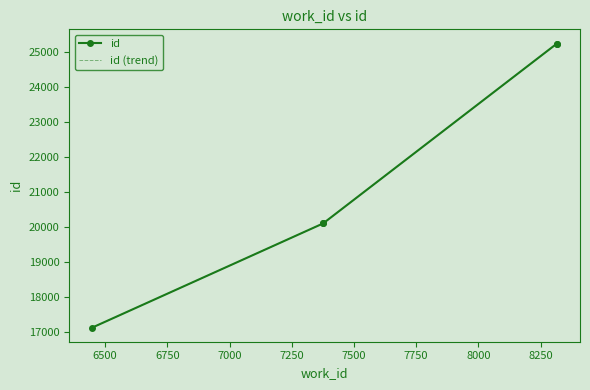

Which series has the largest total across all categories?

id